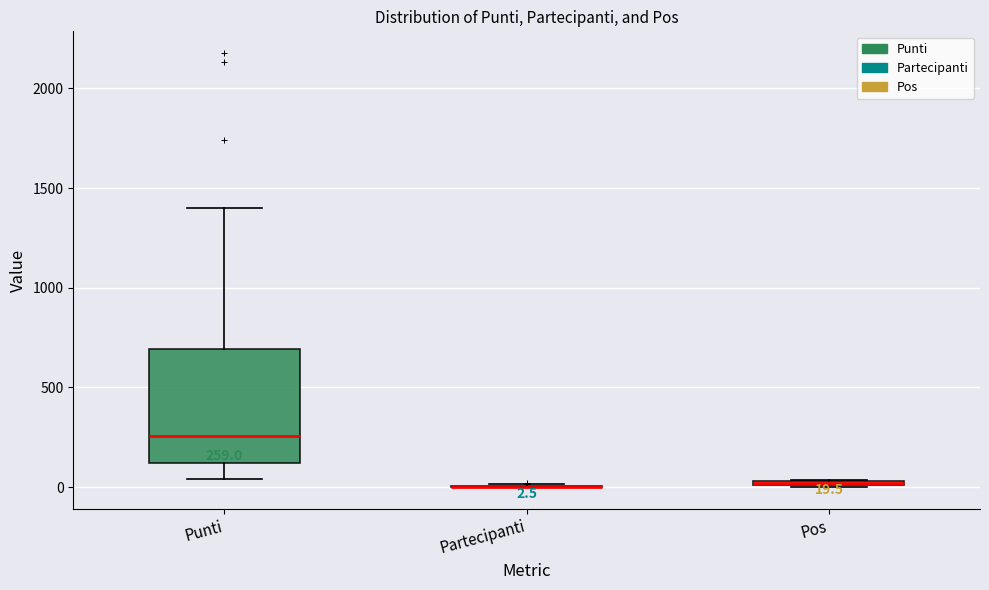

Comparing the boxes themselves (not the whiskers), which one is the tallest?

Punti